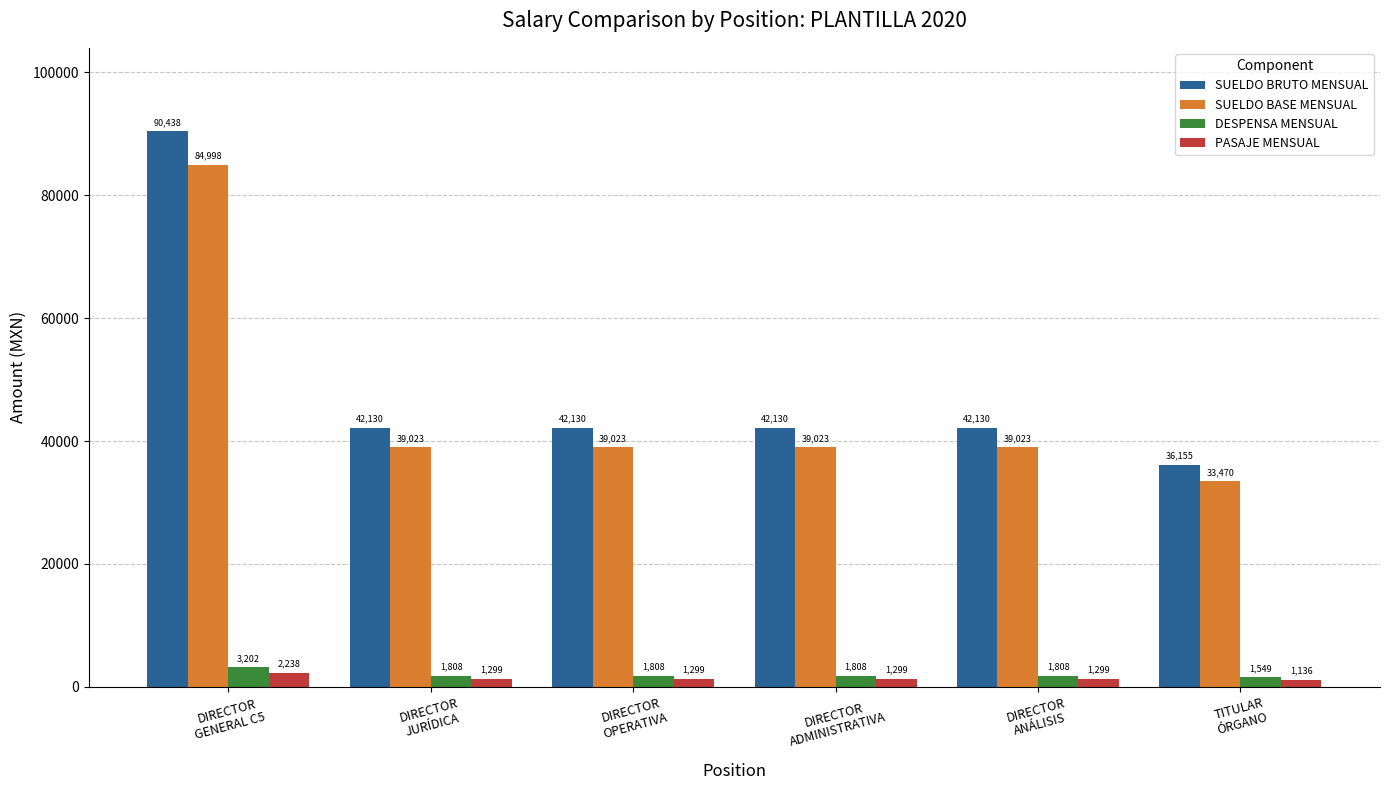

What is the spread (max minus min) of values at DIRECTOR
ADMINISTRATIVA?

40831